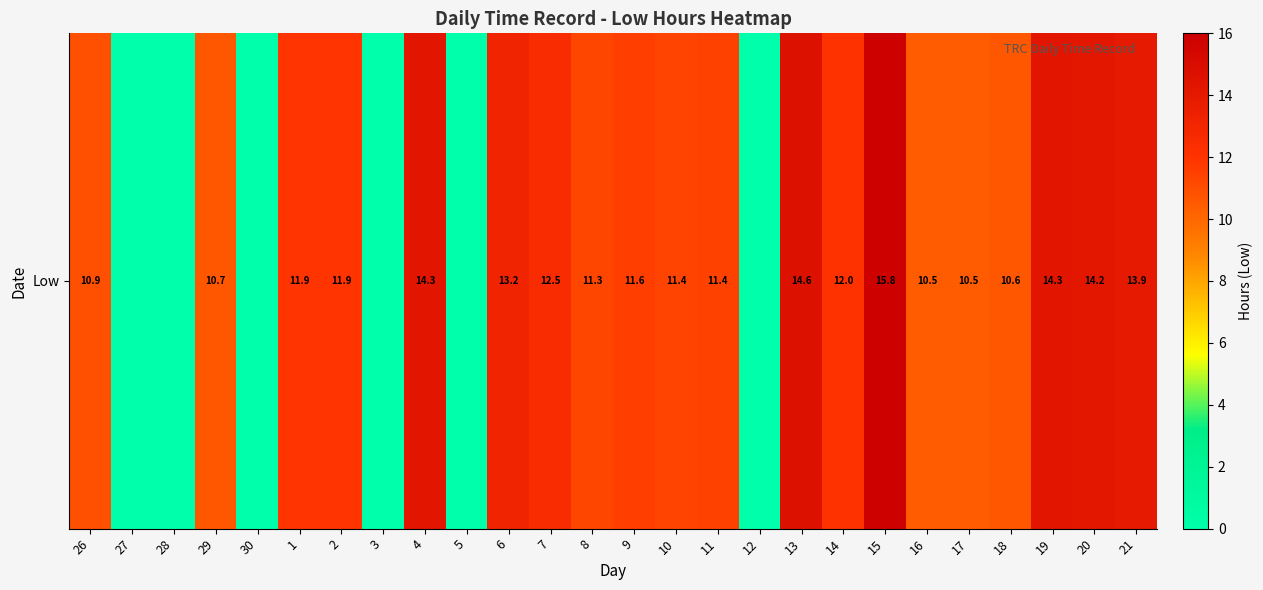

Where does the data first go above 11?

1